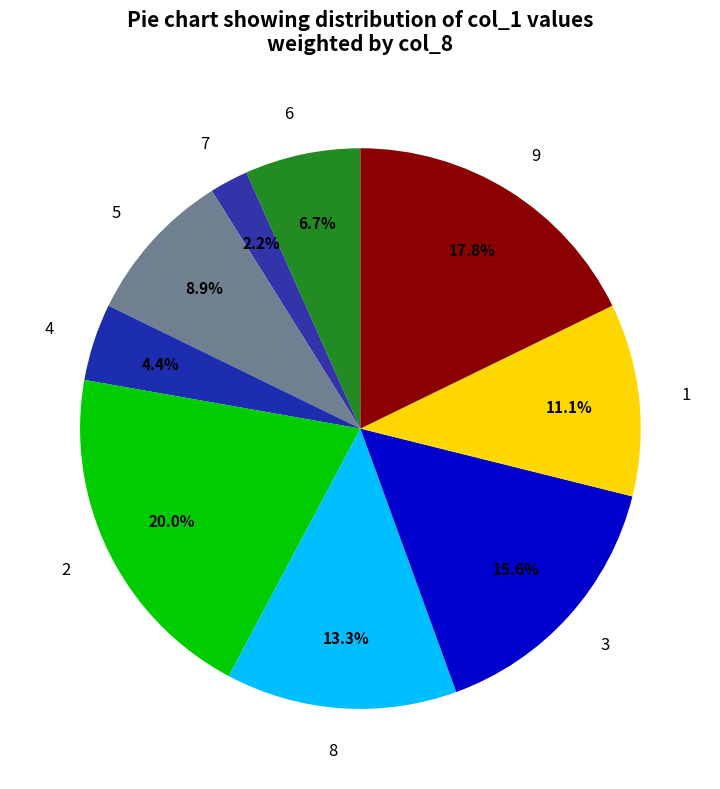

What portion of the pie excludes 1?

88.9%